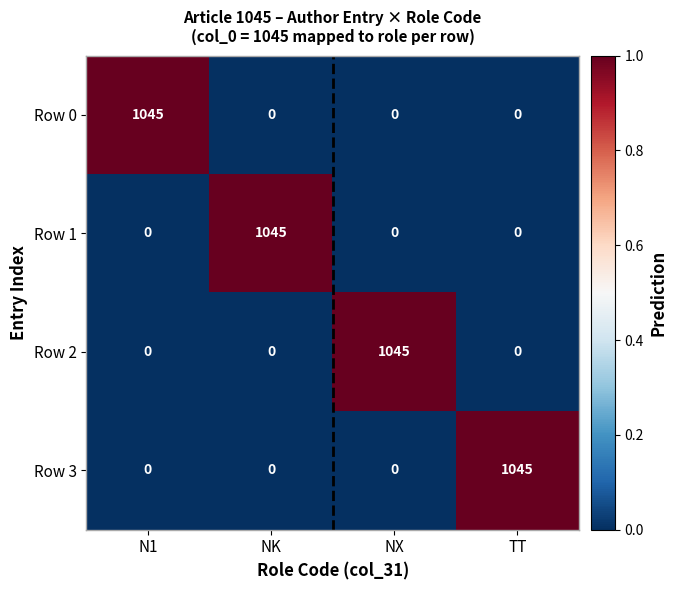

Reading left to right, transcribe all the data shown in this chart.

Row 0: 1045	0	0	0
Row 1: 0	1045	0	0
Row 2: 0	0	1045	0
Row 3: 0	0	0	1045